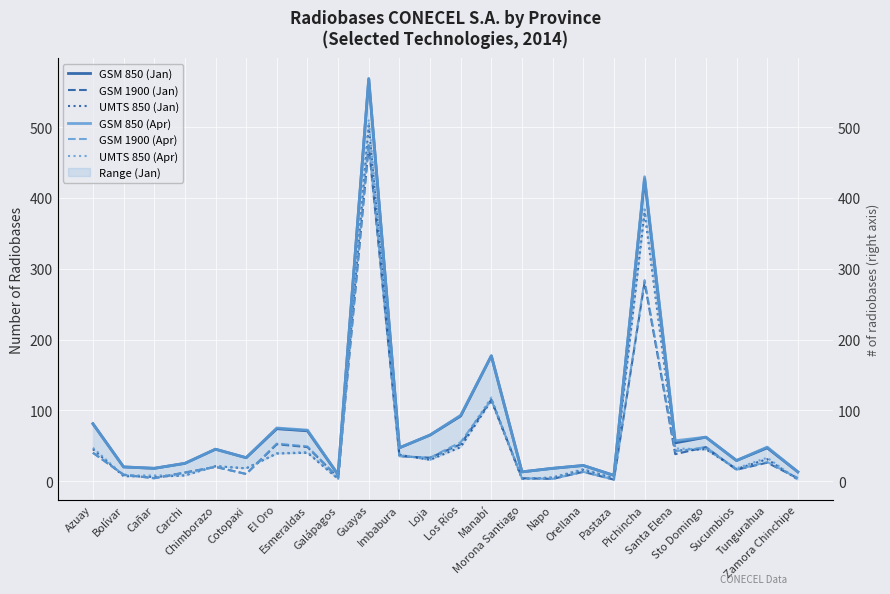

List the labels in order of GSM 1900 (Apr) value, smallest first.

Pastaza, Napo, Cañar, Morona Santiago, Zamora Chinchipe, Galápagos, Bolívar, Cotopaxi, Carchi, Orellana, Sucumbios, Chimborazo, Tungurahua, Loja, Imbabura, Azuay, Santa Elena, Sto Domingo, Esmeraldas, El Oro, Los Ríos, Manabí, Pichincha, Guayas